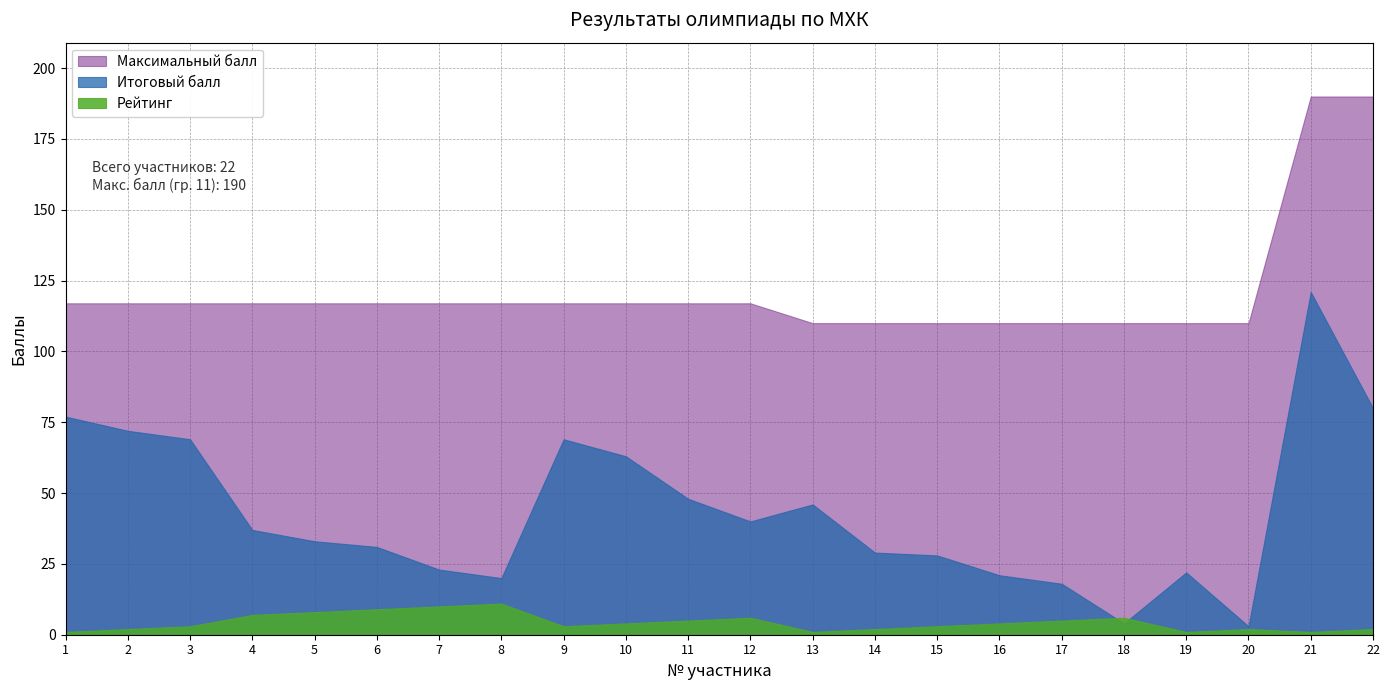

True or false: Итоговый балл and Максимальный балл intersect in this chart.

False